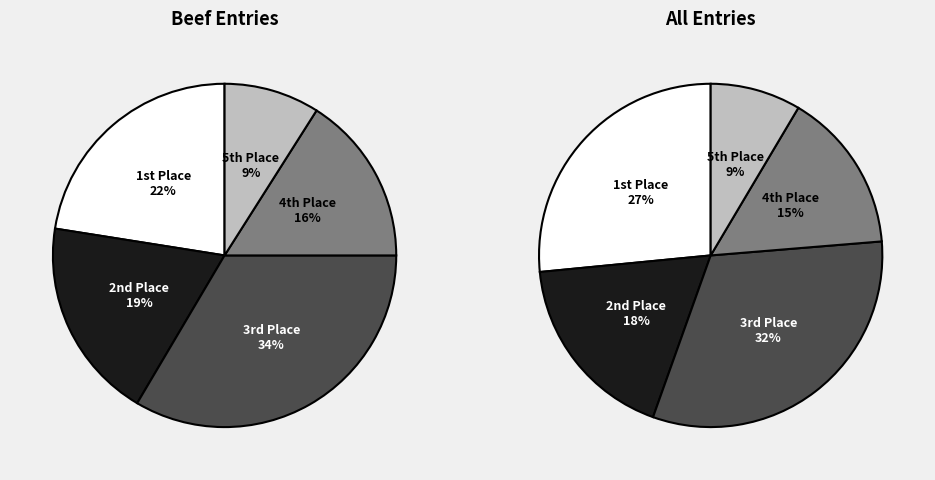

Is the sum of Placing 1 and Placing 5 greater than half?

No